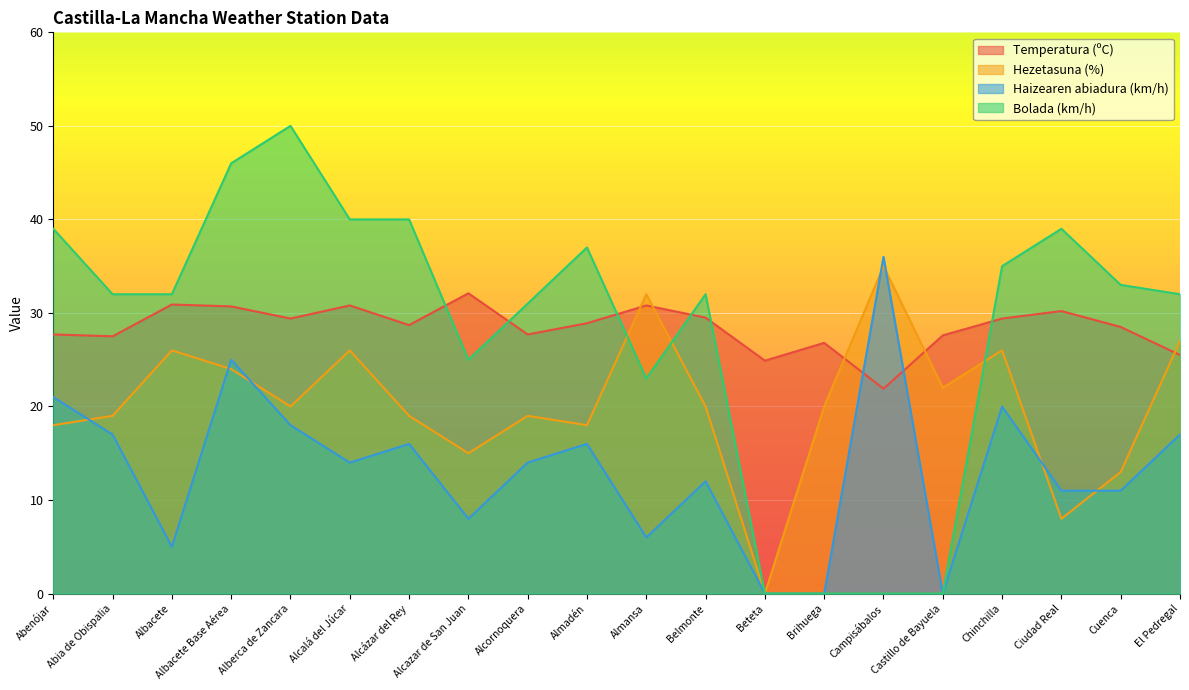

Reading left to right, what are all the values shown in this chart?

Temperatura (ºC): 27.7	27.5	30.9	30.7	29.4	30.8	28.7	32.1	27.7	28.9	30.8	29.5	24.9	26.8	21.9	27.6	29.4	30.2	28.5	25.5
Hezetasuna (%): 18.0	19.0	26.0	24.0	20.0	26.0	19.0	15.0	19.0	18.0	32.0	20.0	0.0	20.0	35.0	22.0	26.0	8.0	13.0	27.0
Haizearen abiadura (km/h): 21.0	17.0	5.0	25.0	18.0	14.0	16.0	8.0	14.0	16.0	6.0	12.0	0.0	0.0	36.0	0.0	20.0	11.0	11.0	17.0
Bolada (km/h): 39.0	32.0	32.0	46.0	50.0	40.0	40.0	25.0	31.0	37.0	23.0	32.0	0.0	0.0	0.0	0.0	35.0	39.0	33.0	32.0